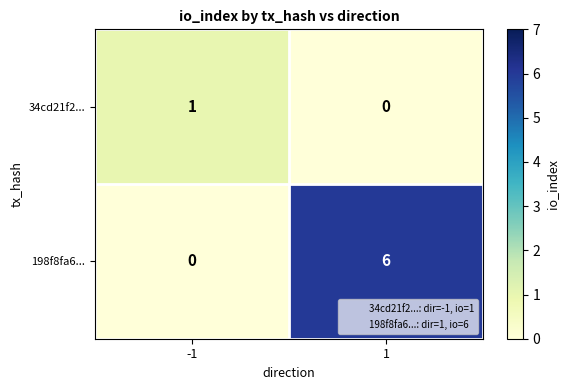

What is the sum of all 198f8fa6... values?

6